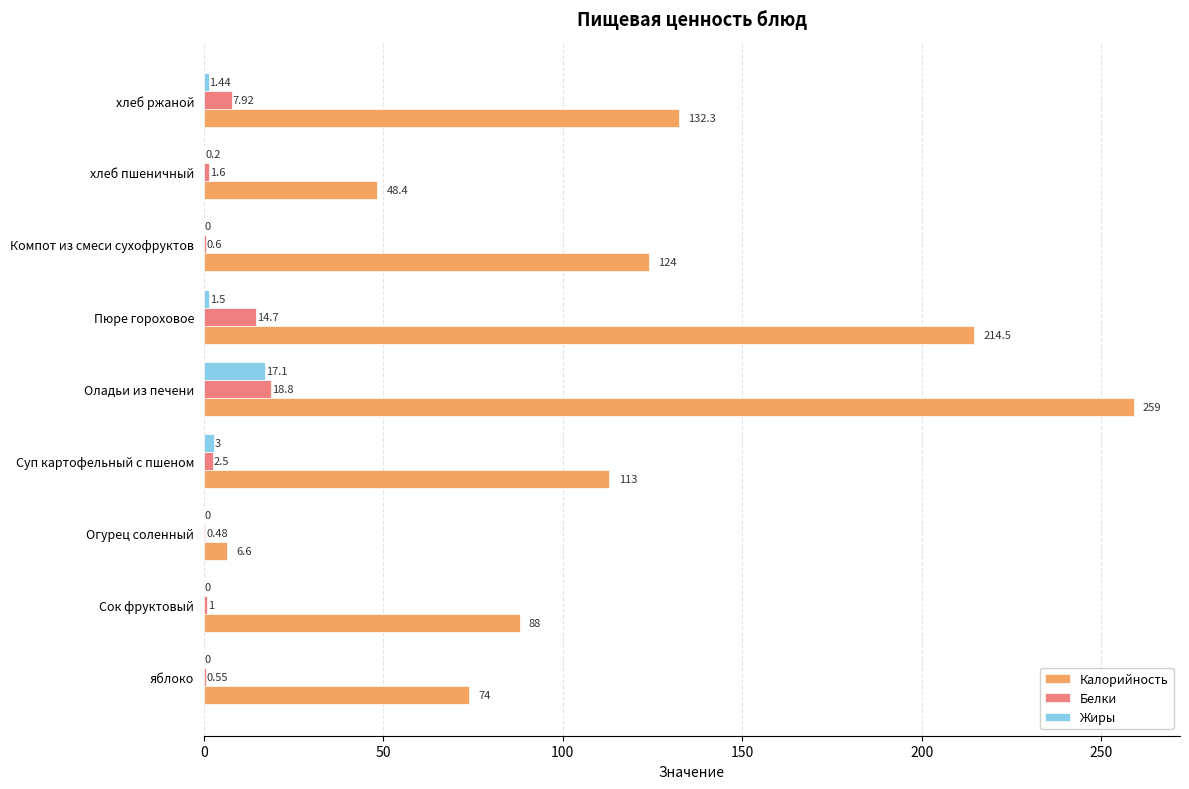

At which label is Жиры closest to 8?

Суп картофельный с пшеном